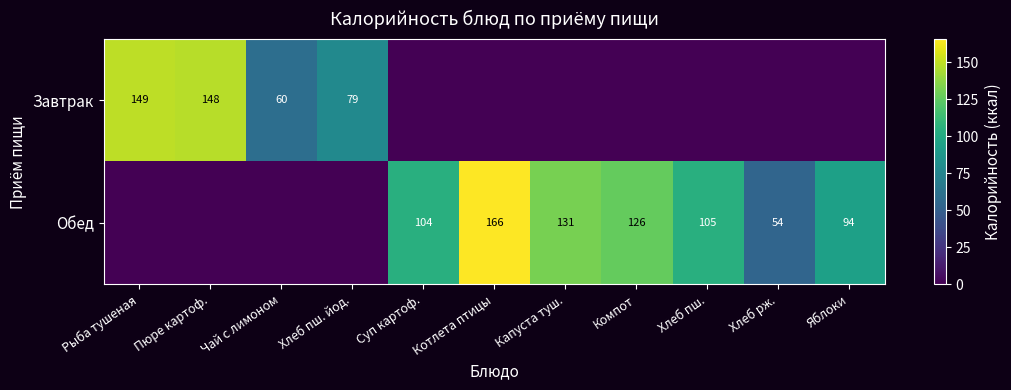

What is the total value across all series at Хлеб рж.?

54.3